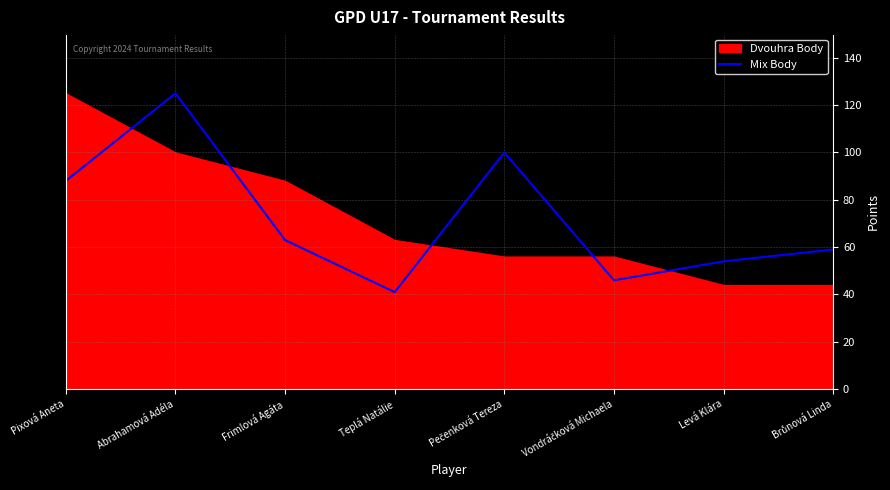

What is the lowest value of the Mix Body series?

41